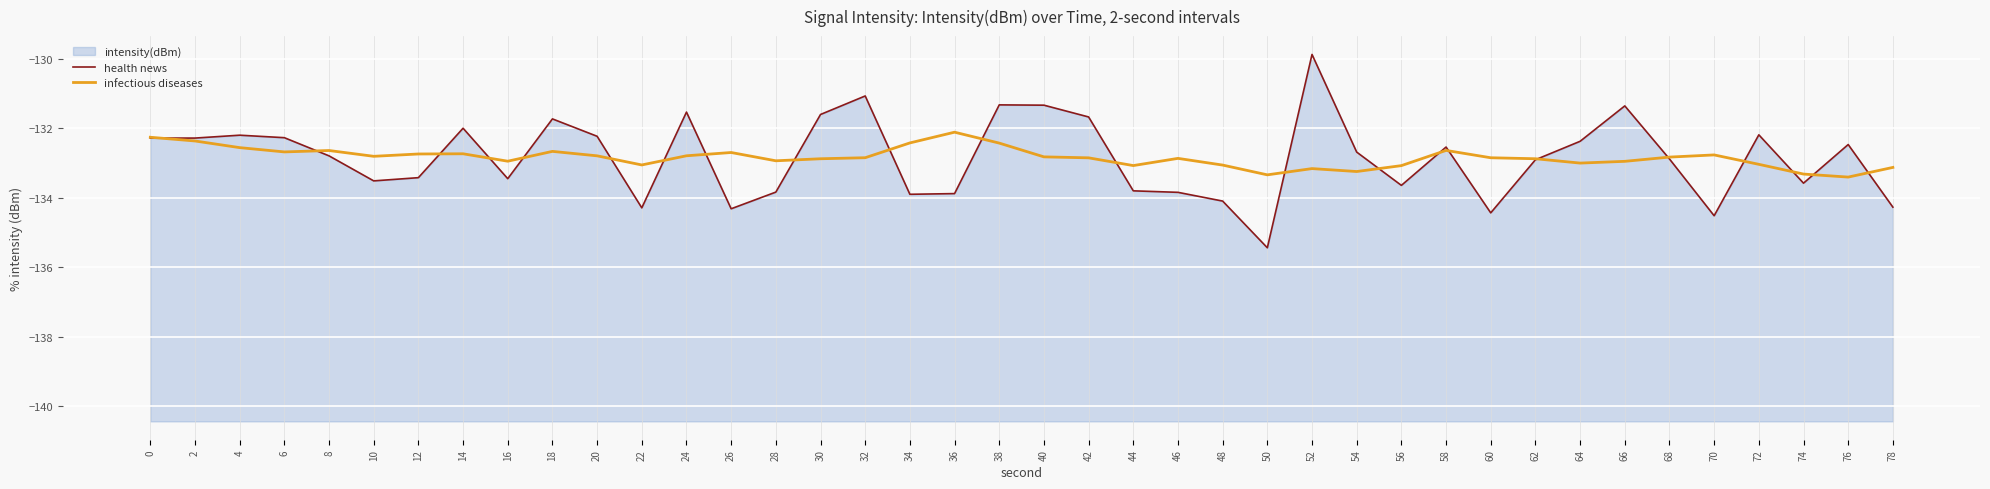

What is the total value across all series at 16?

-266.4